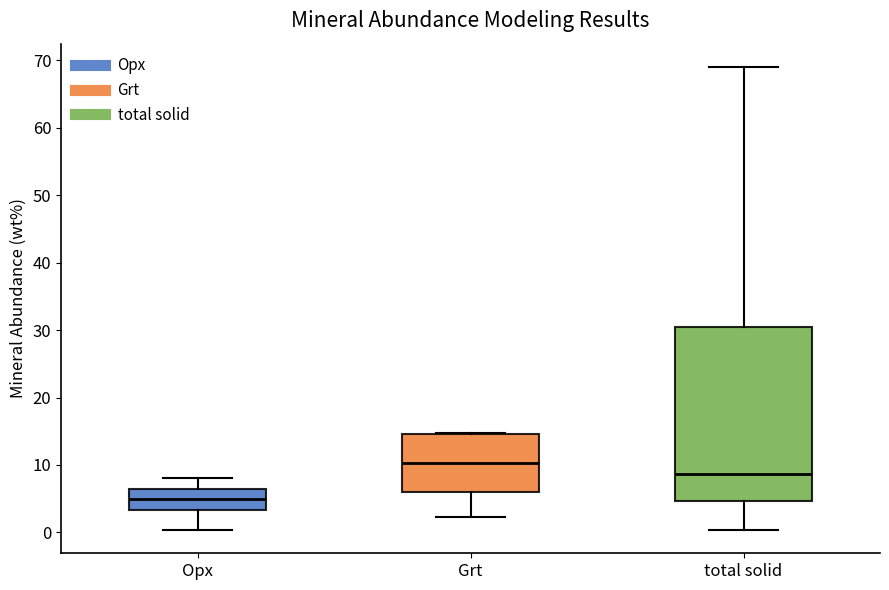

Which box's median line is the highest?

Grt